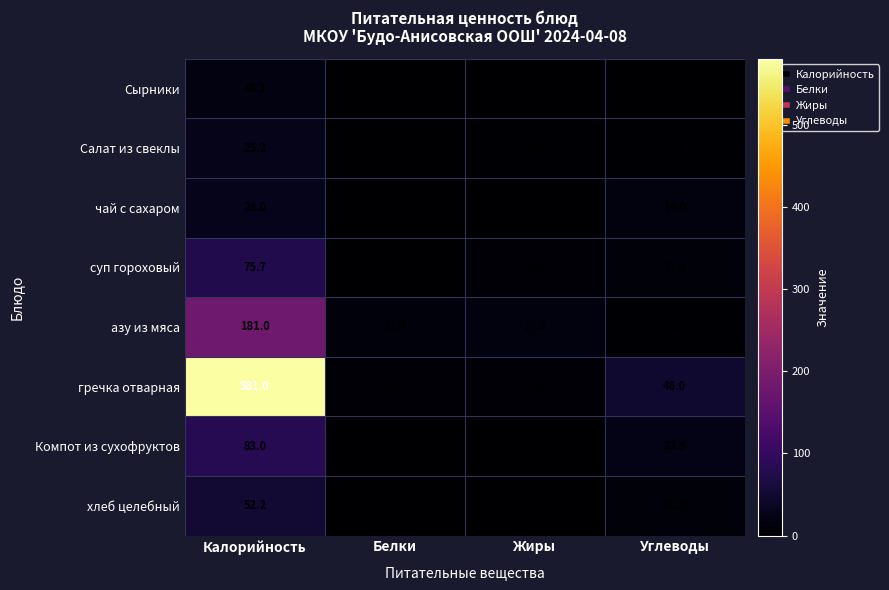

What is the difference between the maximum and minimum values in the Салат из свеклы series?

24.7